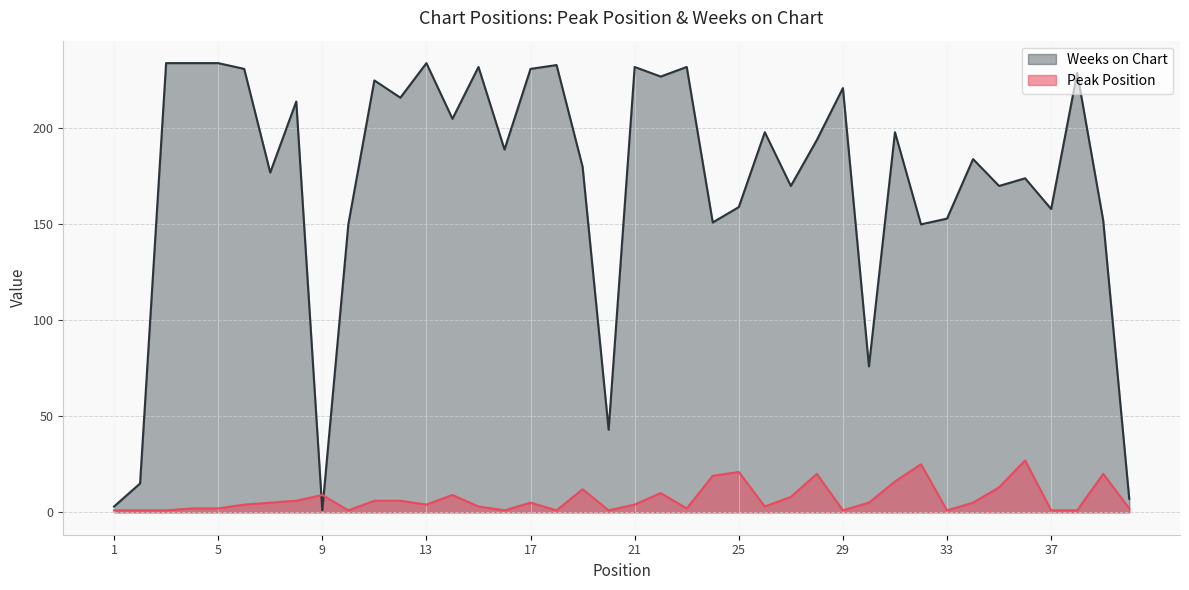

What are all the series names shown in the legend?

Weeks on Chart, Peak Position